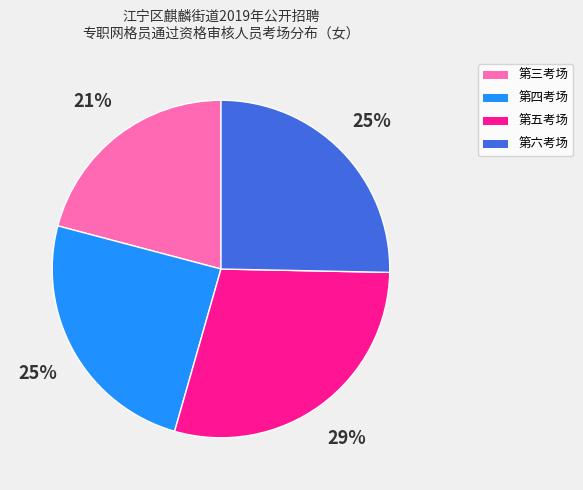

Is it true that 第四考场 is 25% of the pie?

True